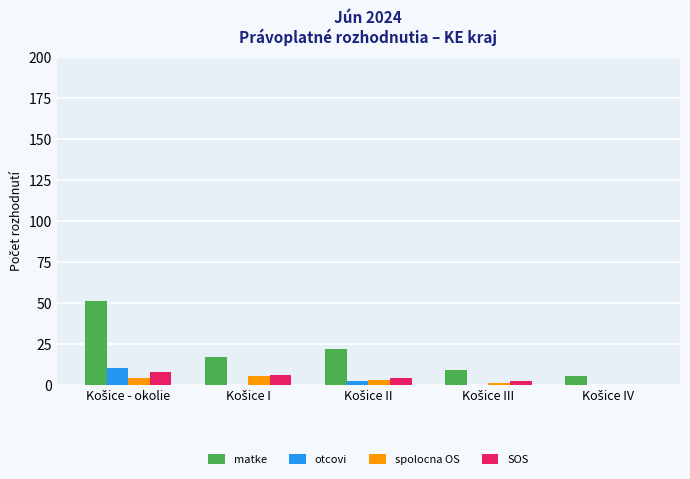

What is the maximum value for spolocna OS?

5